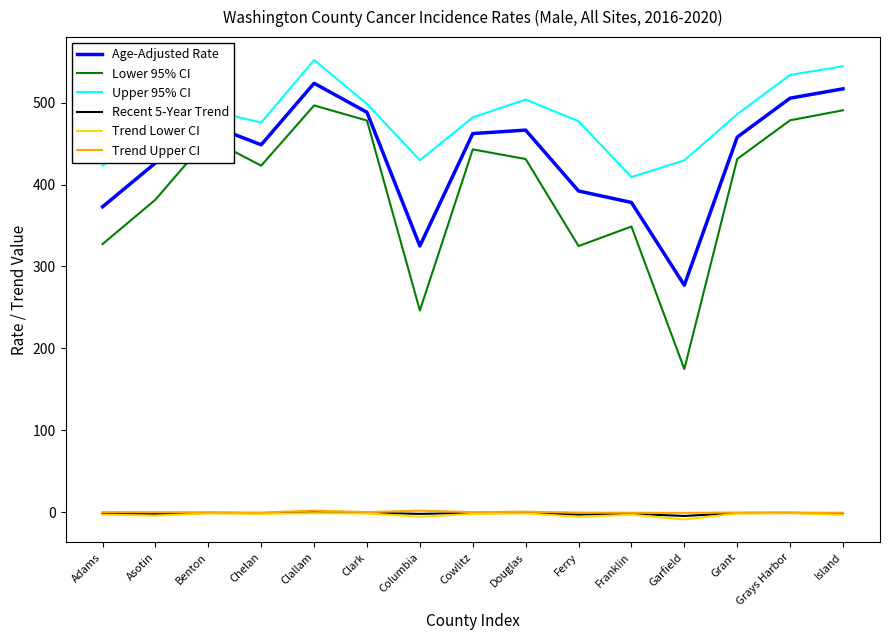

True or false: Upper 95% CI and Age-Adjusted Rate cross at least once.

False